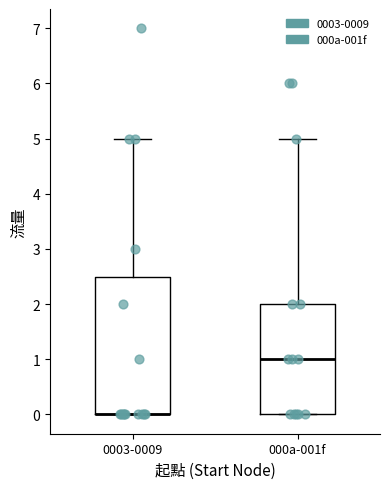

Where does the upper whisker of the box for 0003-0009 end on the y-axis? The values are not printed on the chart, so give them approximately, as read against the axis.

5.0